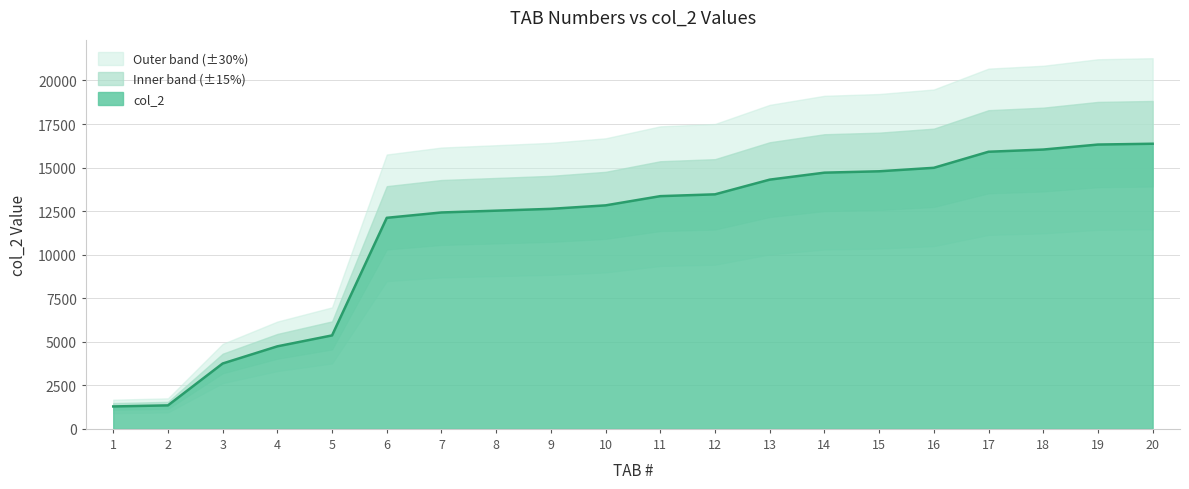

What is the difference between the second highest and second lowest values?

14974